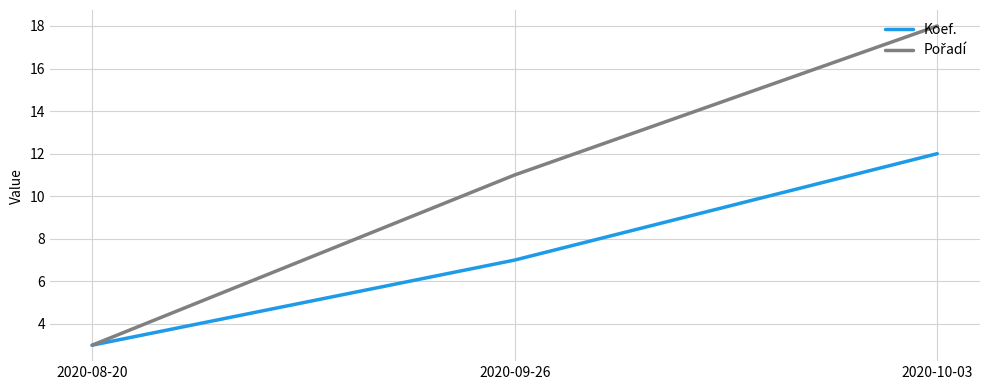

Which label corresponds to the smallest value in the chart?

2020-08-20